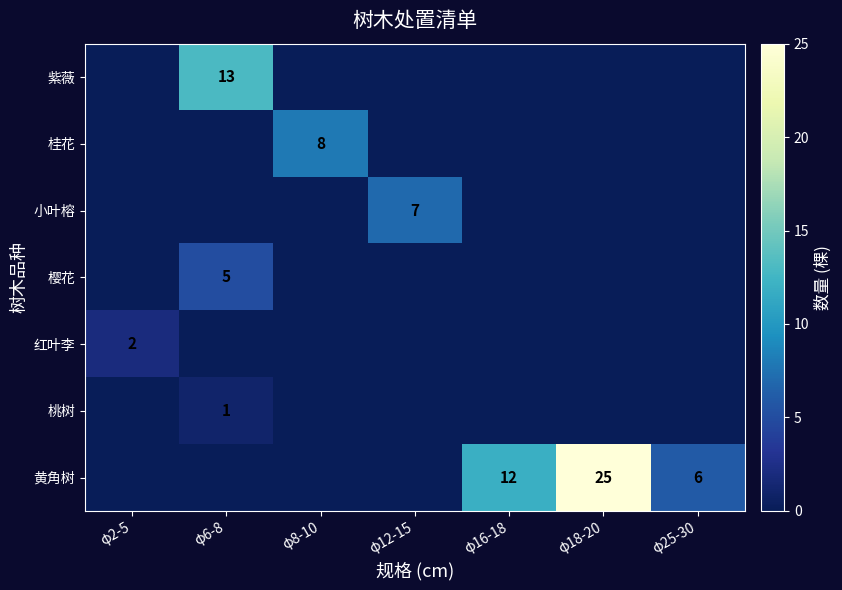

What is the difference between the 黄角树 values at φ16-18 and φ25-30?

6